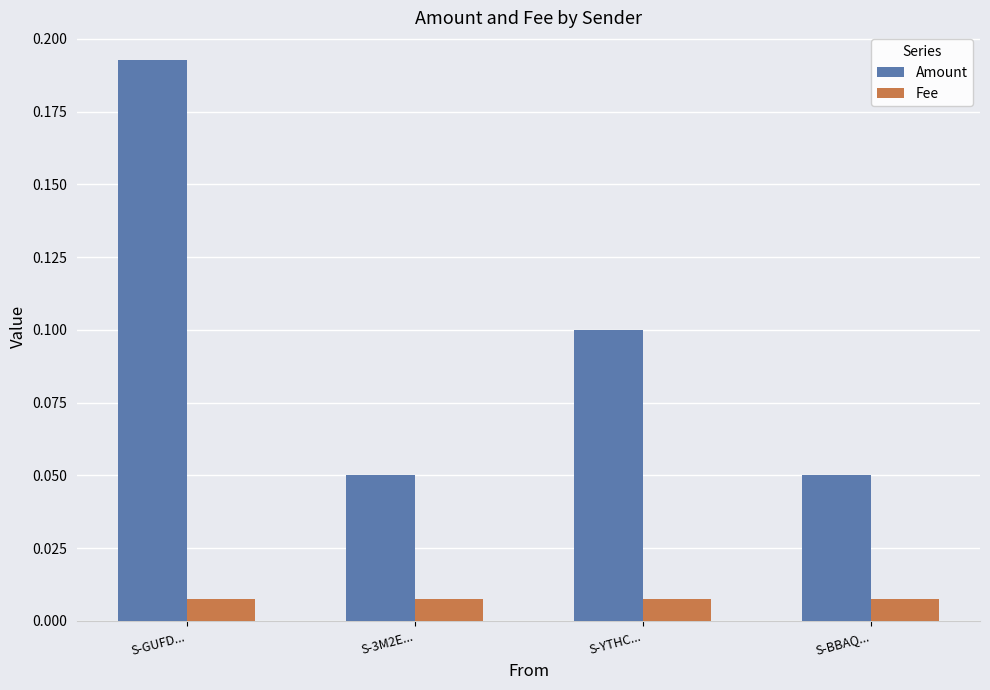

What position from the left is S-GUFD...?

1